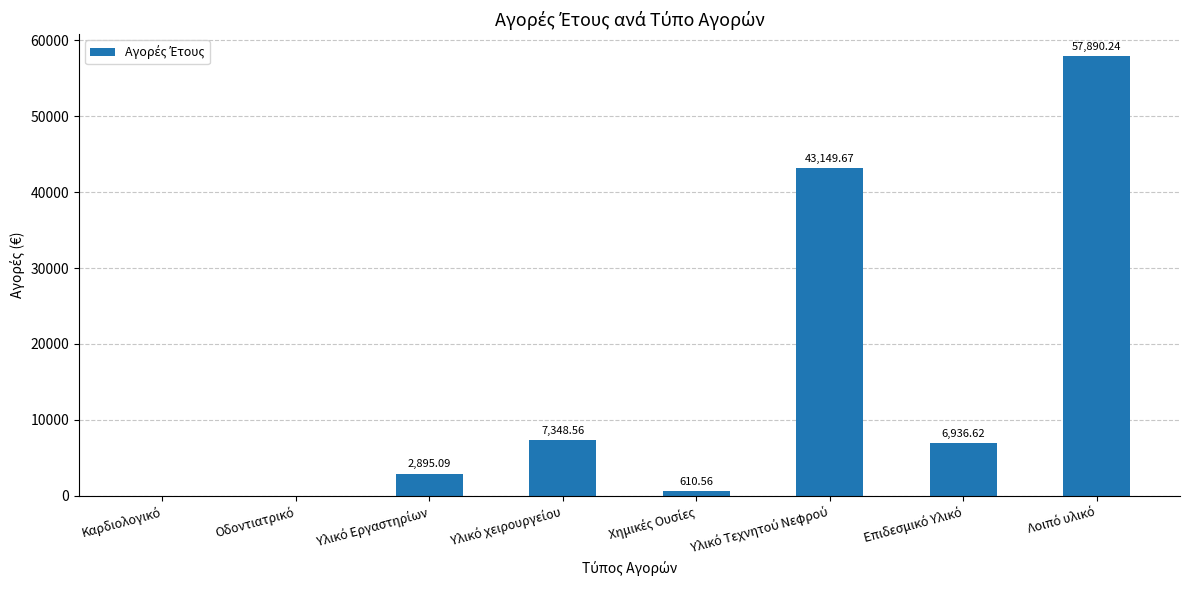

What is the sum of all values?

118830.7